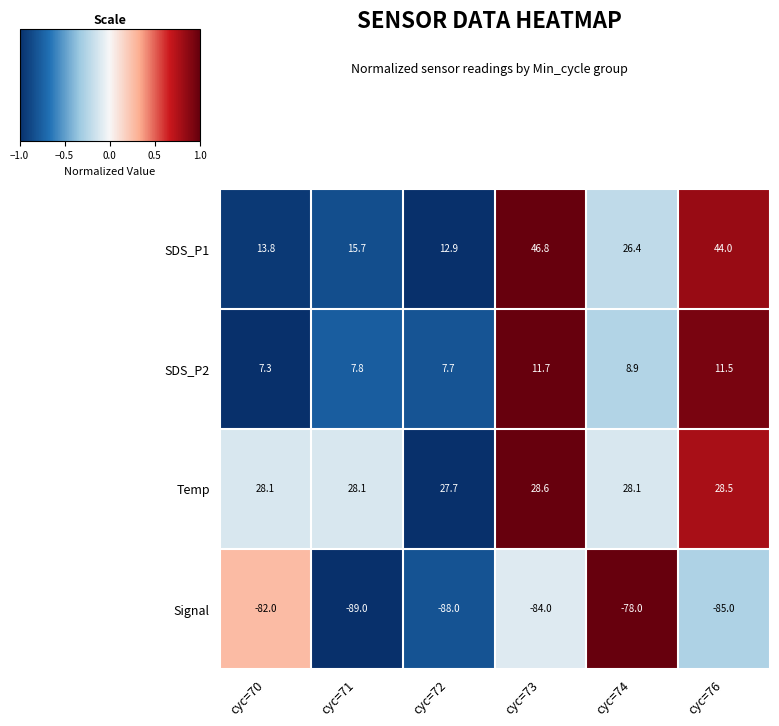

Reading left to right, transcribe all the data shown in this chart.

SDS_P1: 13.8	15.7	12.9	46.8	26.4	44.0
SDS_P2: 7.3	7.8	7.7	11.7	8.9	11.5
Temp: 28.1	28.1	27.7	28.6	28.1	28.5
Signal: -82.0	-89.0	-88.0	-84.0	-78.0	-85.0